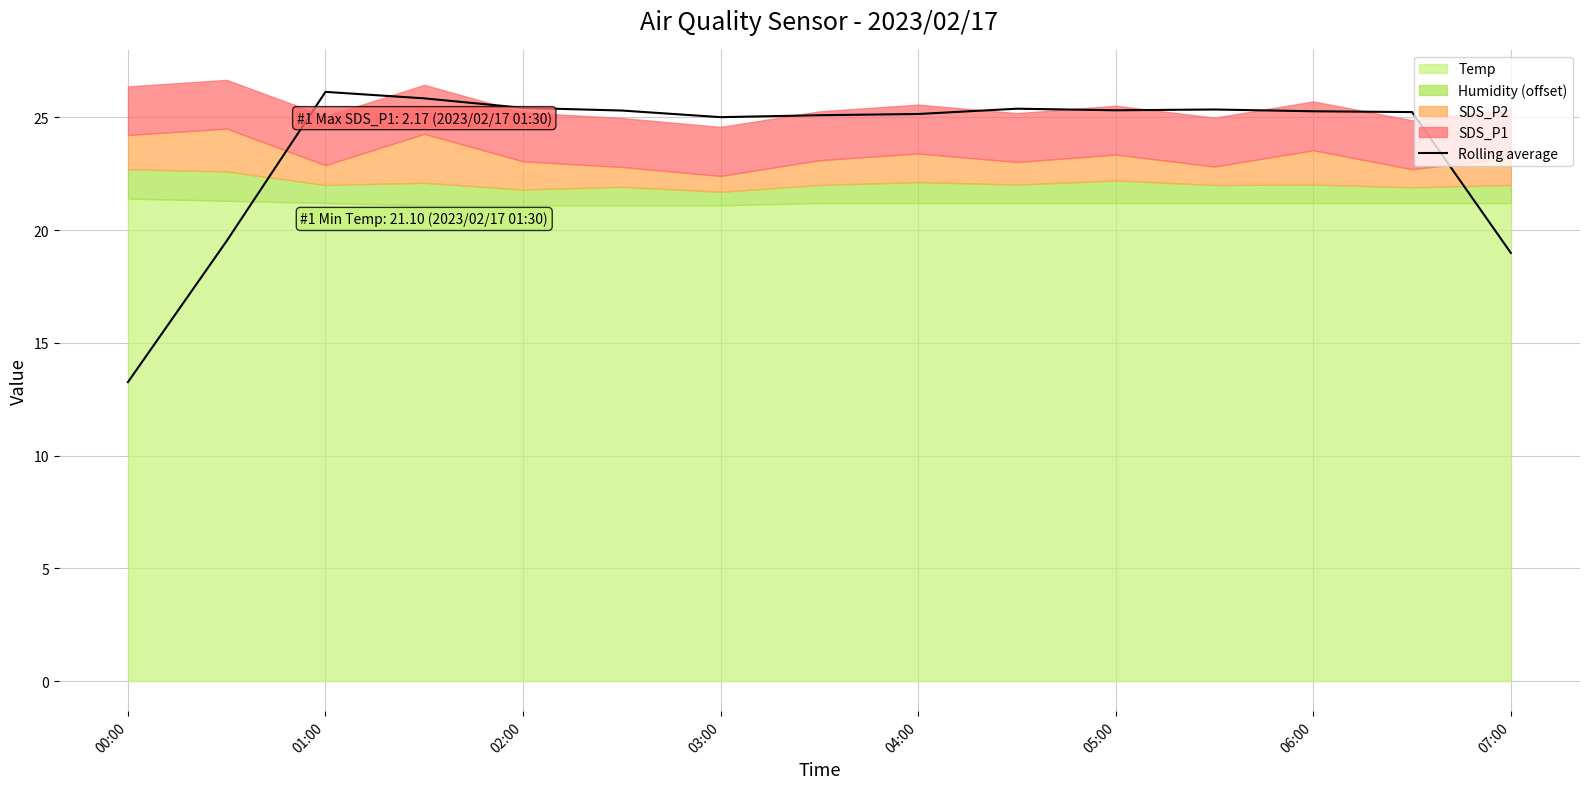

The Rolling average series shows 7.4 at 00:00. True or false?

False